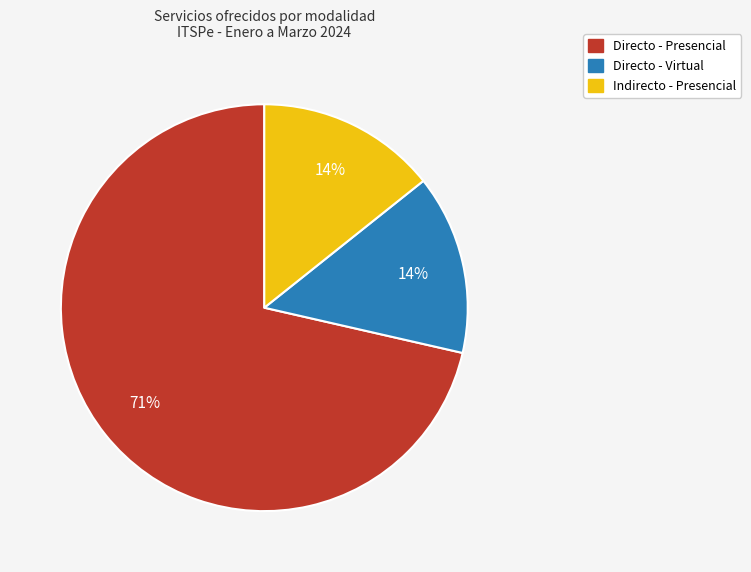

Is the sum of Directo - Virtual and Directo - Presencial greater than half?

Yes